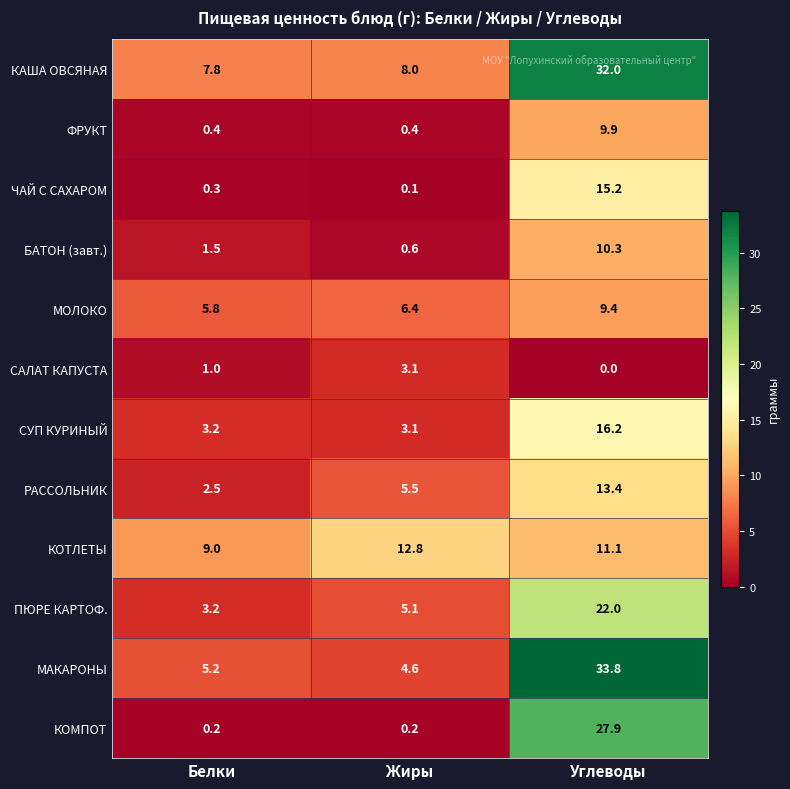

What is the difference between the КОМПОТ values at Белки and Углеводы?

27.7